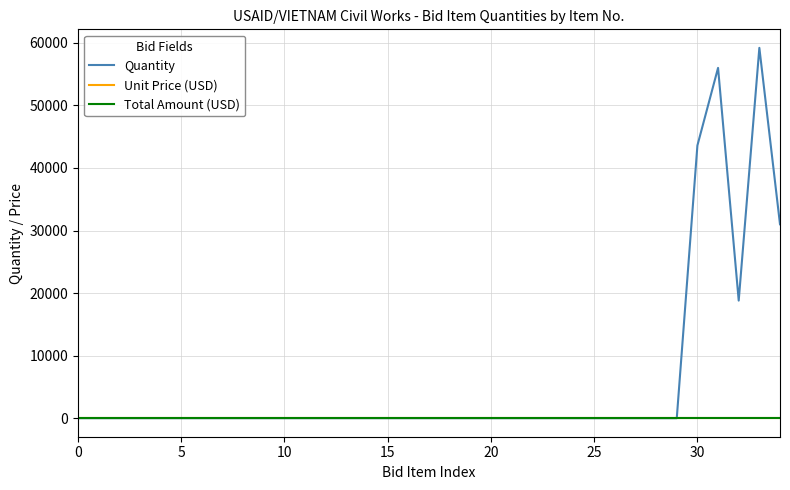

Does the chart display data point markers on the line(s)?

No